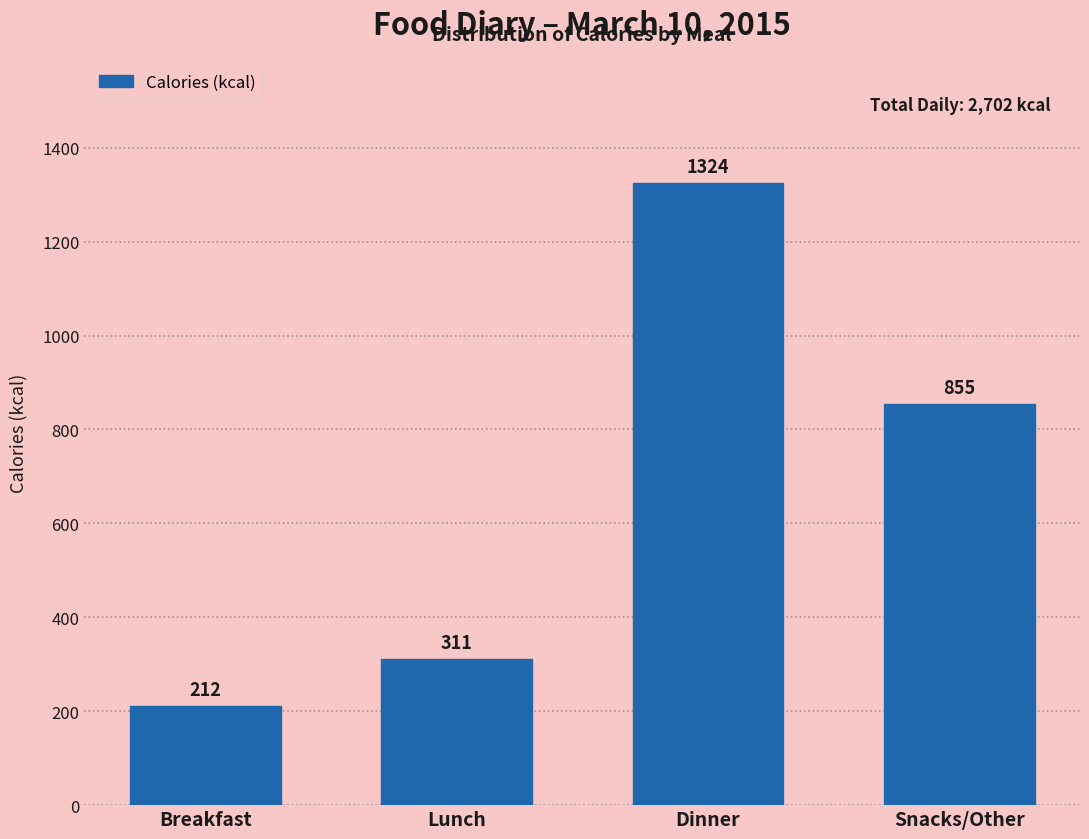

Reading left to right, transcribe all the data shown in this chart.

212	311	1324	855